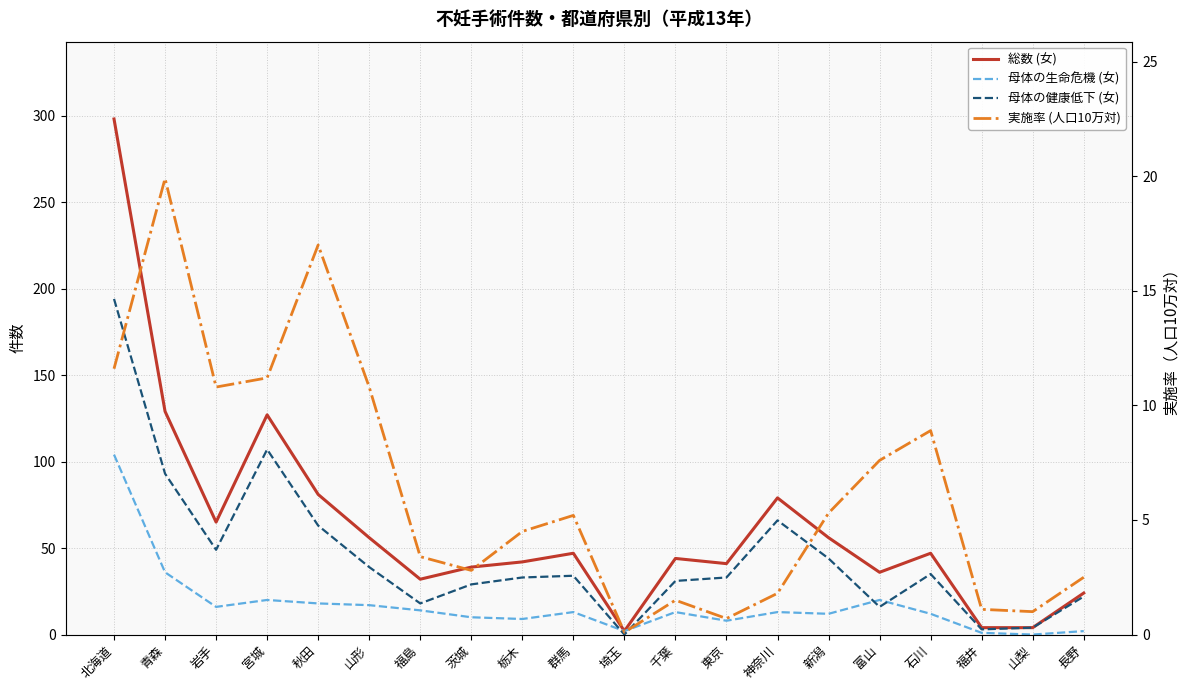

Does the chart display data point markers on the line(s)?

No